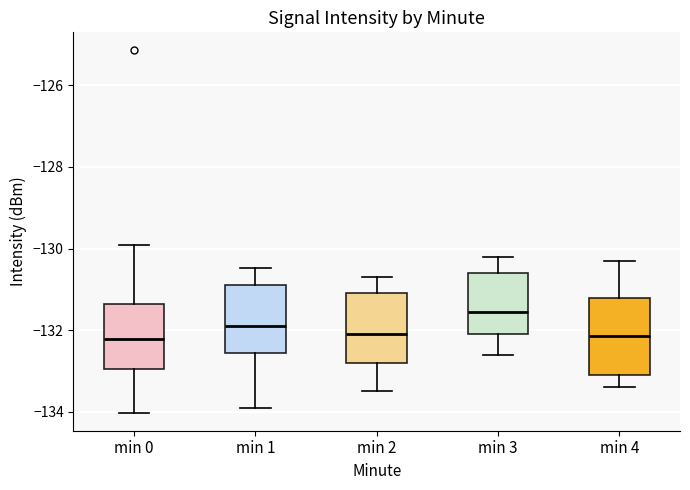

Which box has the highest median line?

min 3